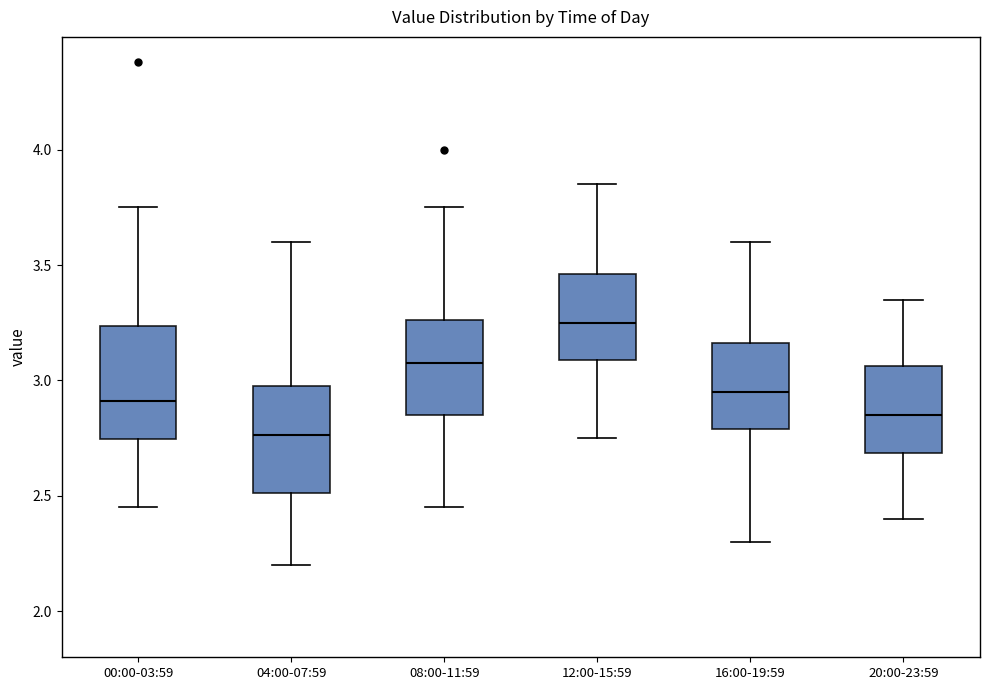

Reading left to right, read every box against the y-axis: the position of its median line, the range the box covers, and the ends of its whiskers. The values are not printed on the chart, so give them approximately, as read against the axis.

00:00-03:59: median 2.90, box 2.75 to 3.25, whiskers 2.45 to 3.75
04:00-07:59: median 2.75, box 2.50 to 3.00, whiskers 2.20 to 3.60
08:00-11:59: median 3.10, box 2.85 to 3.25, whiskers 2.45 to 3.75
12:00-15:59: median 3.25, box 3.10 to 3.45, whiskers 2.75 to 3.85
16:00-19:59: median 2.95, box 2.80 to 3.15, whiskers 2.30 to 3.60
20:00-23:59: median 2.85, box 2.70 to 3.05, whiskers 2.40 to 3.35